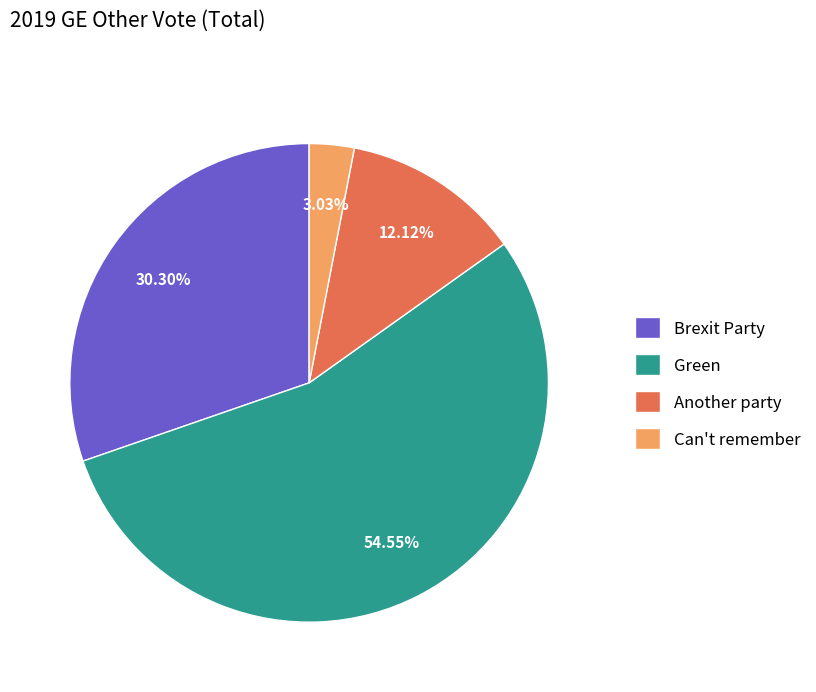

To the nearest percent, what is the difference between the Green and Another party slice percentages?

42%